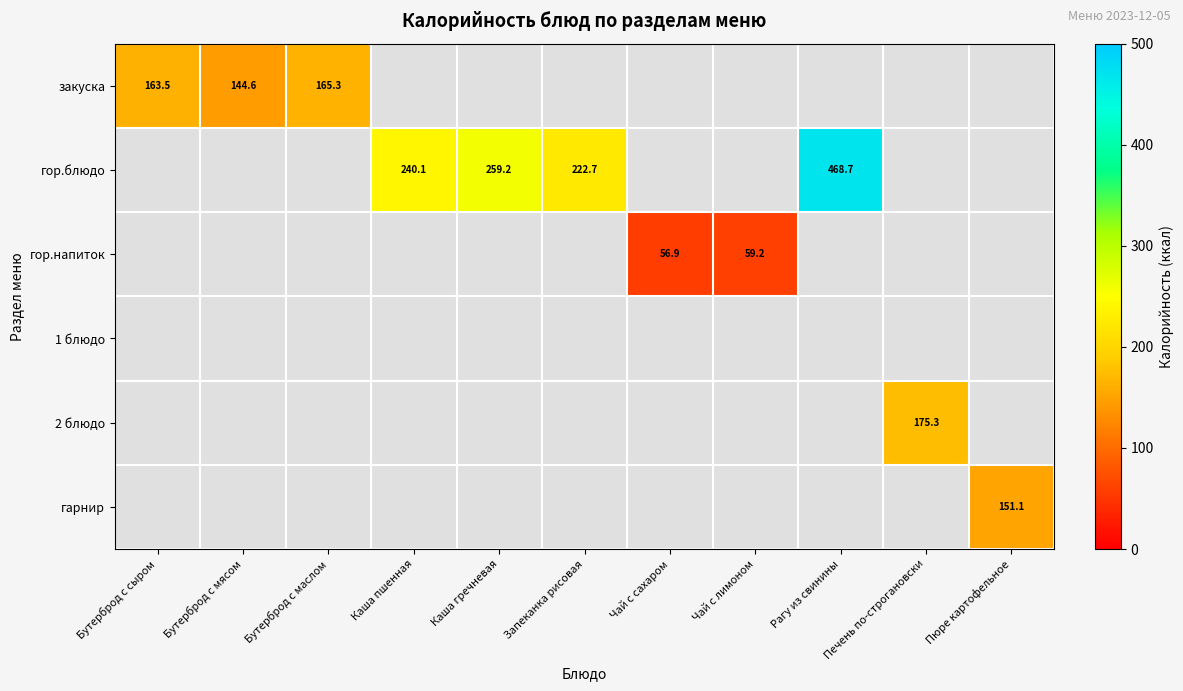

Is it true that закуска equals 144.6 at Бутерброд с мясом?

True